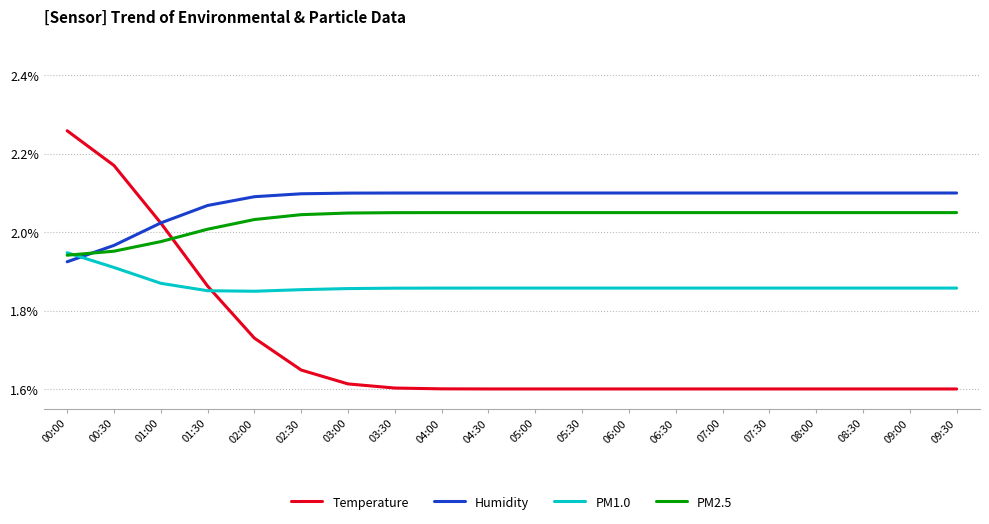

The PM2.5 series shows 2.0 at 08:30. True or false?

True